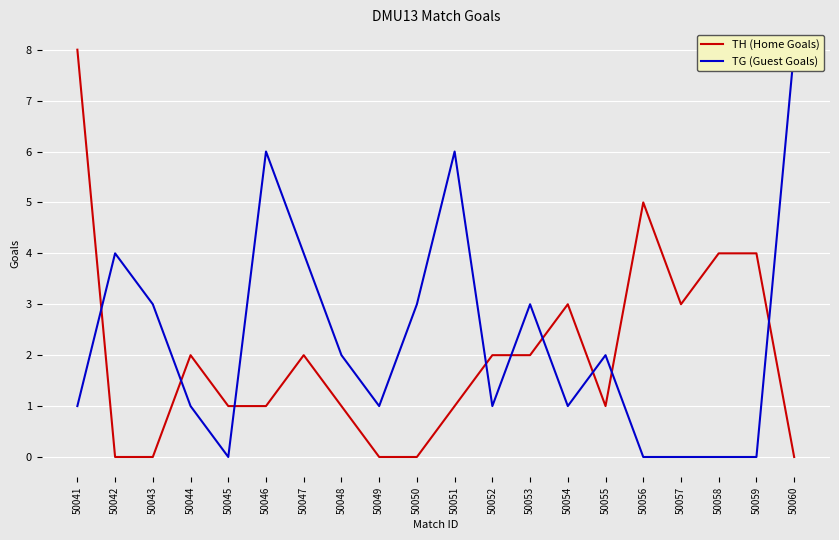

True or false: TG (Guest Goals) has a value of 4 at 50050.

False